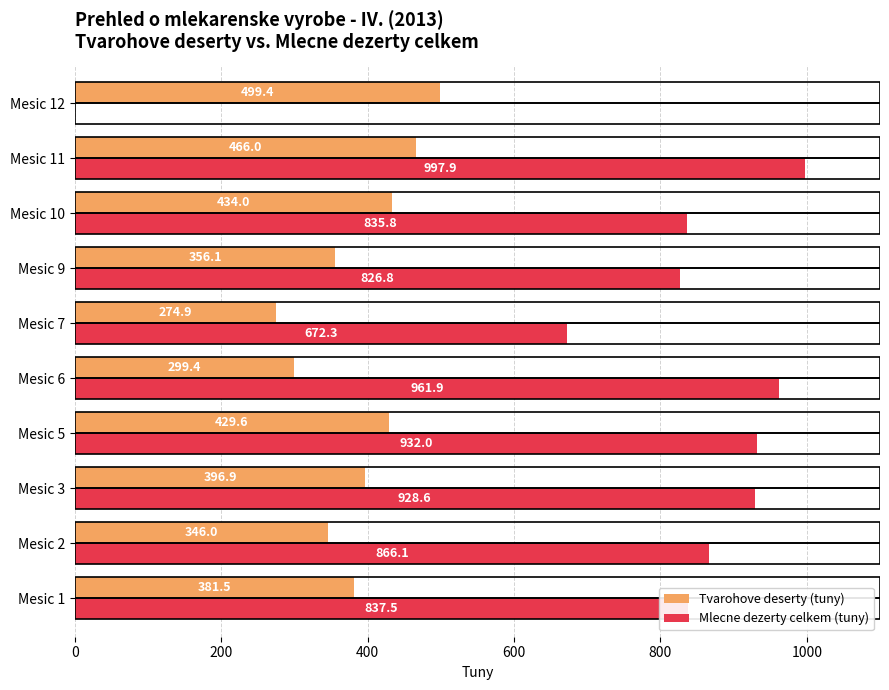

Which series changed the most between Mesic 10 and Mesic 12?

Mlecne dezerty celkem (tuny)